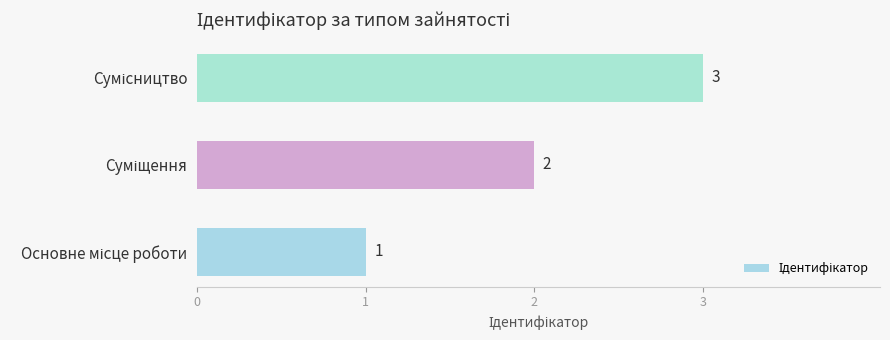

How many values are between 1 and 3?

3